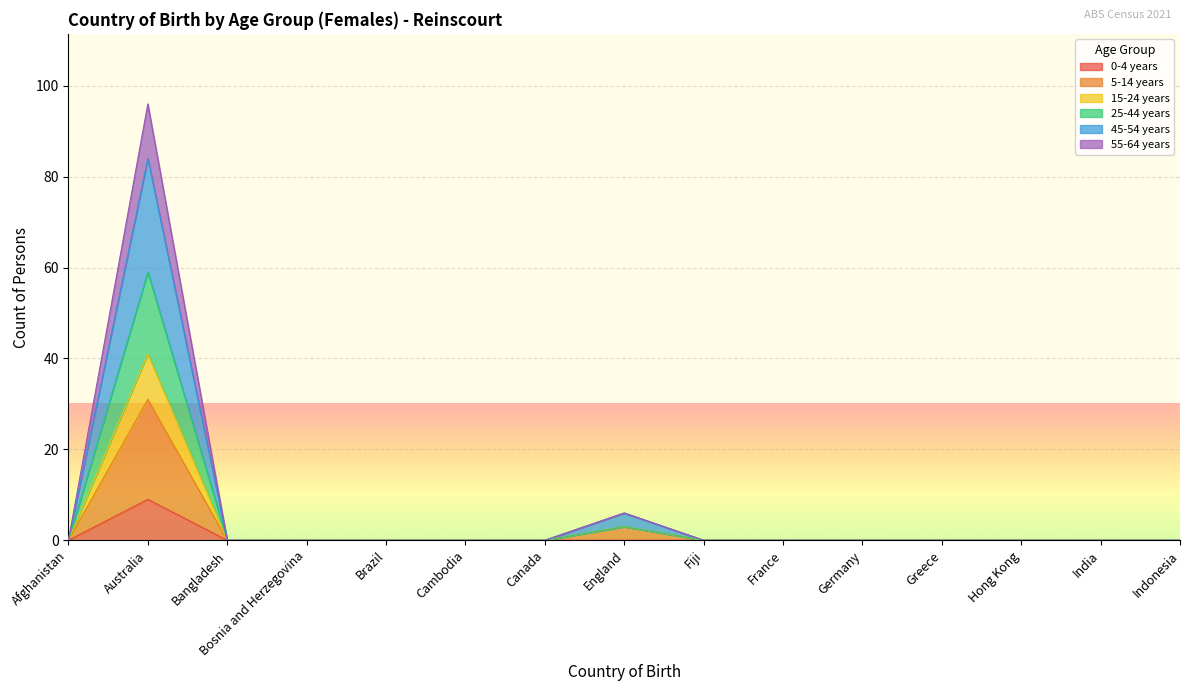

Is the value of 55-64 years at Bosnia and Herzegovina greater than the value of 5-14 years at Bosnia and Herzegovina?

No